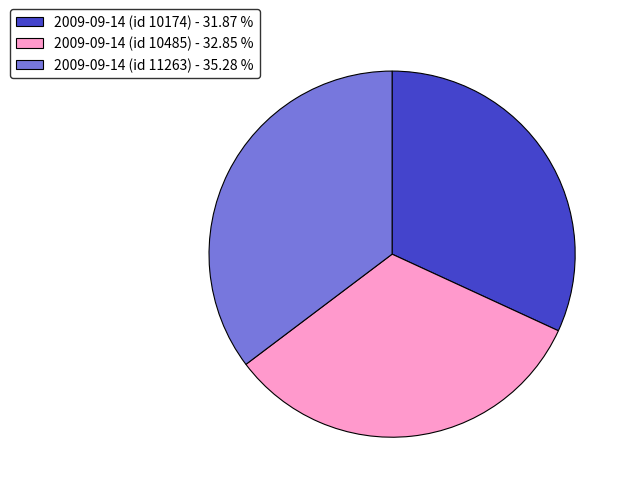

Is there a majority slice in this chart?

No